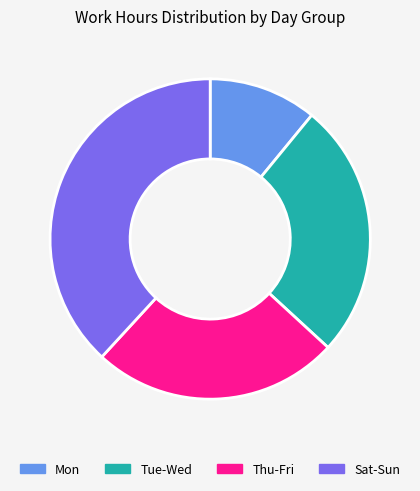

Rank the categories by value from highest to lowest.

Sat-Sun, Tue-Wed, Thu-Fri, Mon